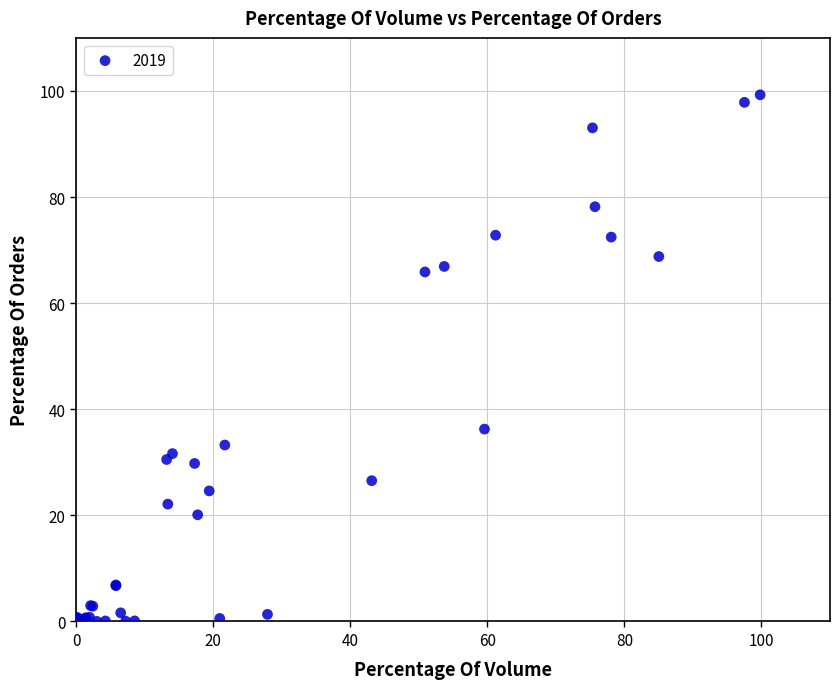

What Y value in the scatter plot is closest to 49?

36.3